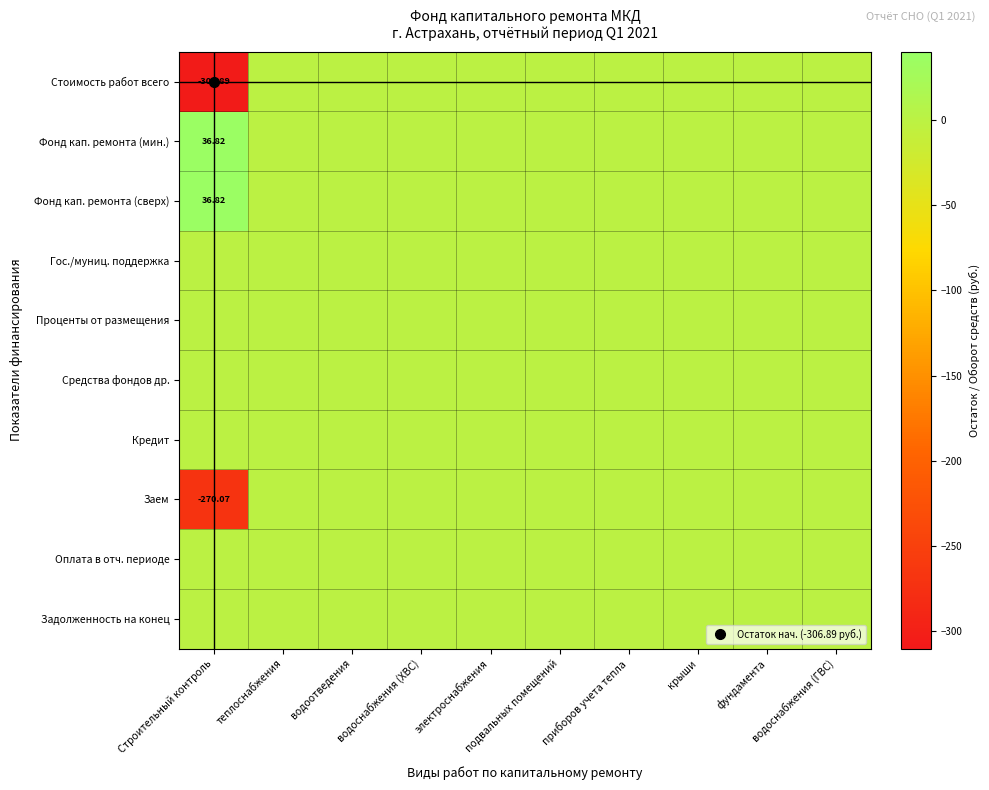

At which label does Гос./муниц. поддержка reach its peak?

Строительный контроль